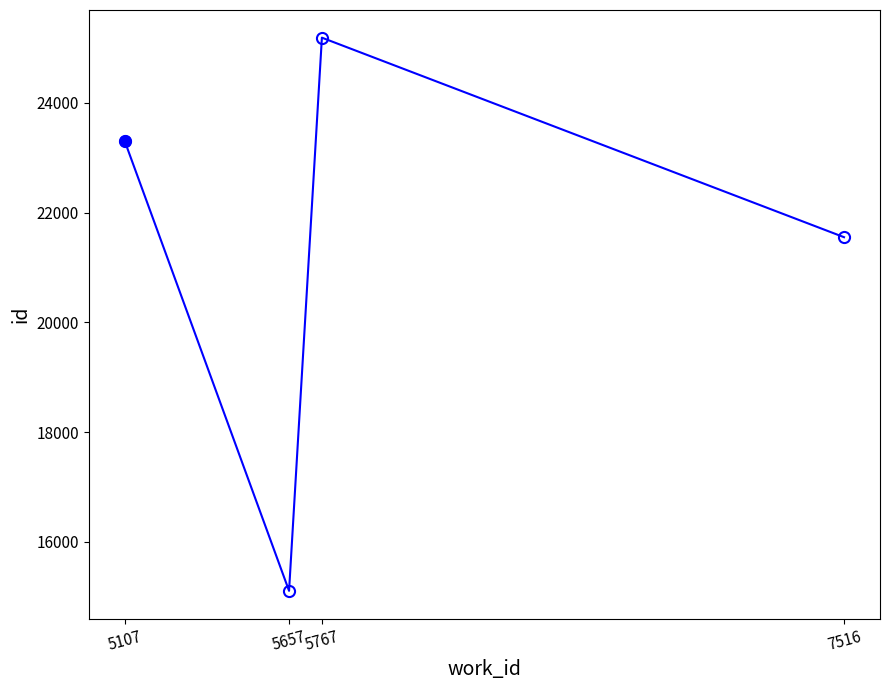

How many data points are less than 23298?

2